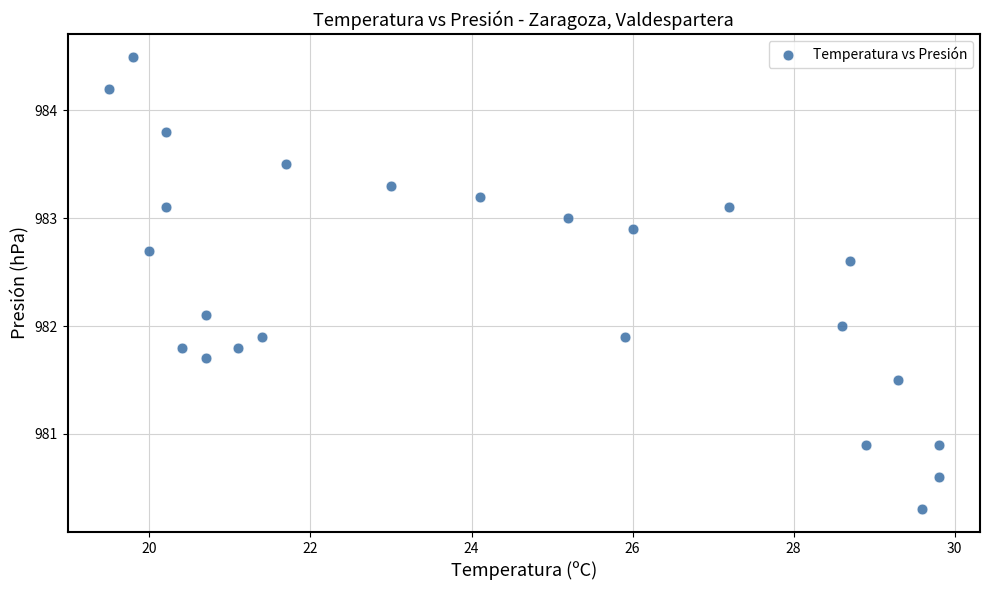

What is the range of X values (max minus min)?

10.3